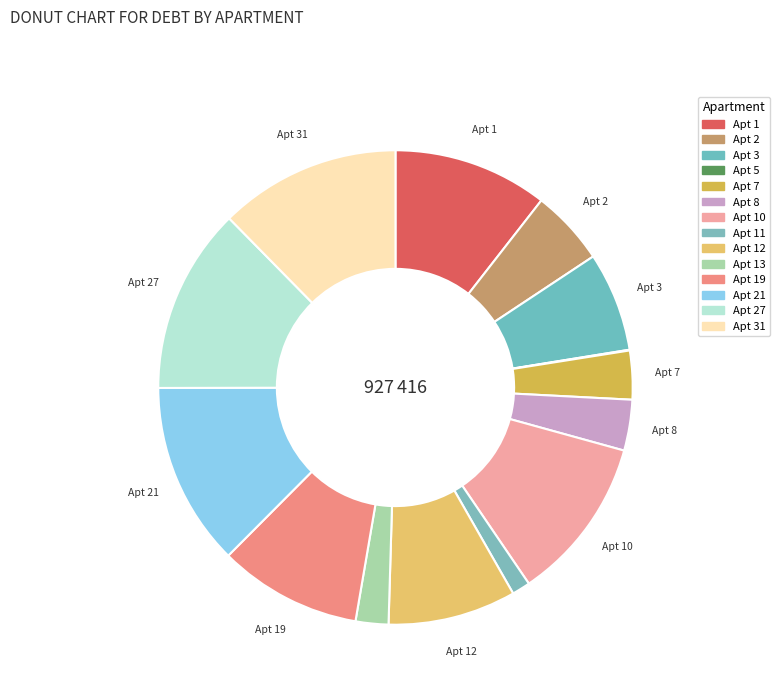

How many segments does this pie chart have?

14